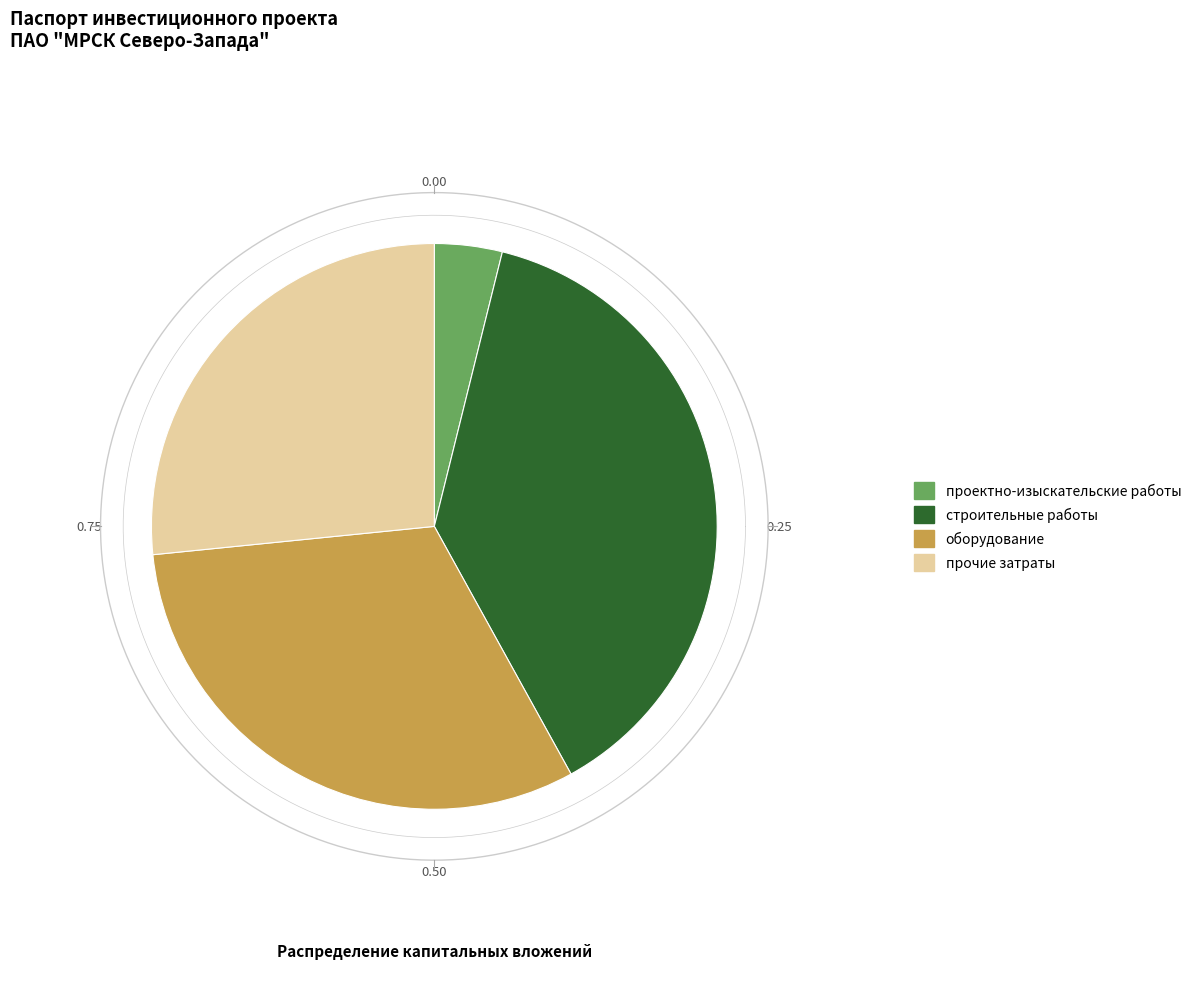

What is the smallest slice in the pie chart?

проектно-изыскательские работы